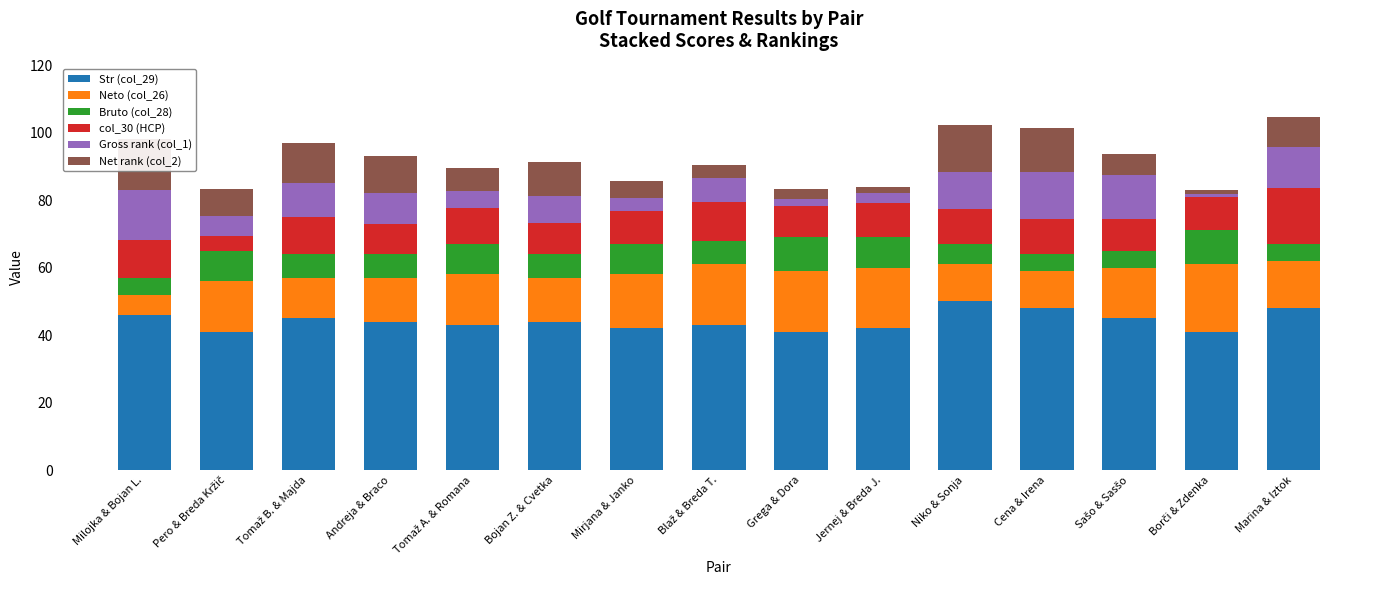

What is the label of the 12th bar from the right?

Andreja & Braco